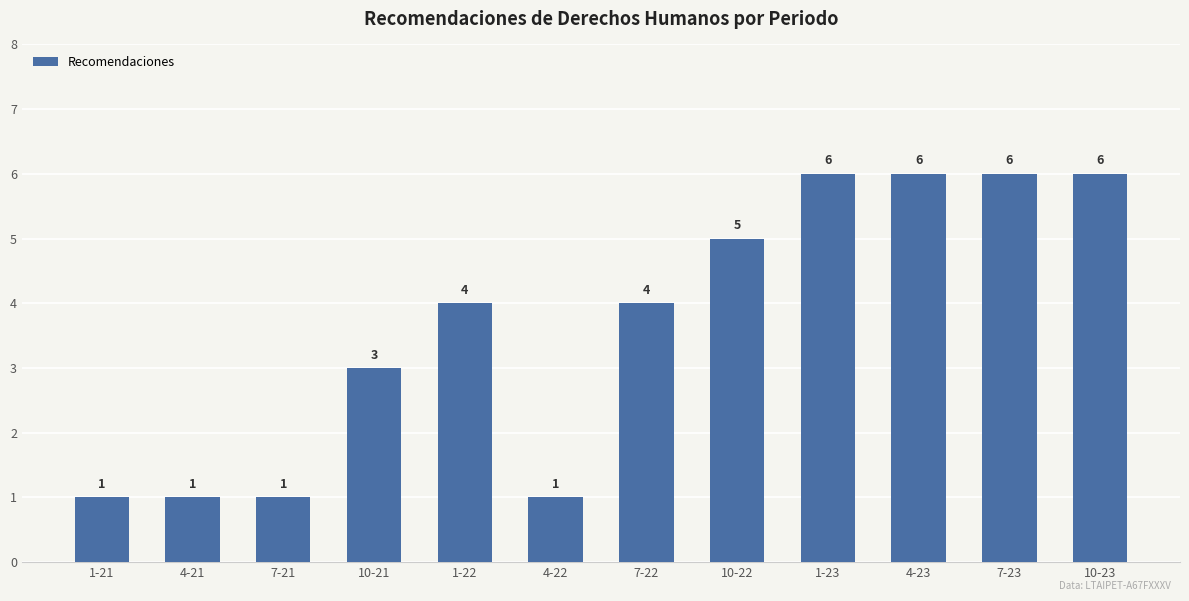

What is the difference between the maximum and minimum values?

5